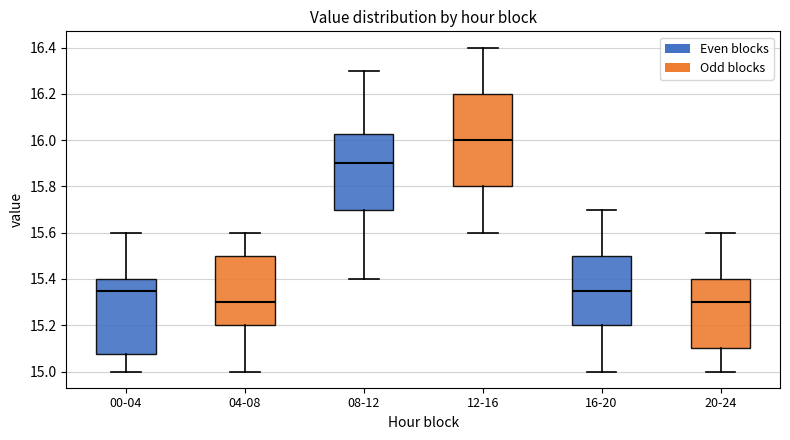

Where does the upper whisker of the box for 12-16 end on the y-axis? The values are not printed on the chart, so give them approximately, as read against the axis.

16.40